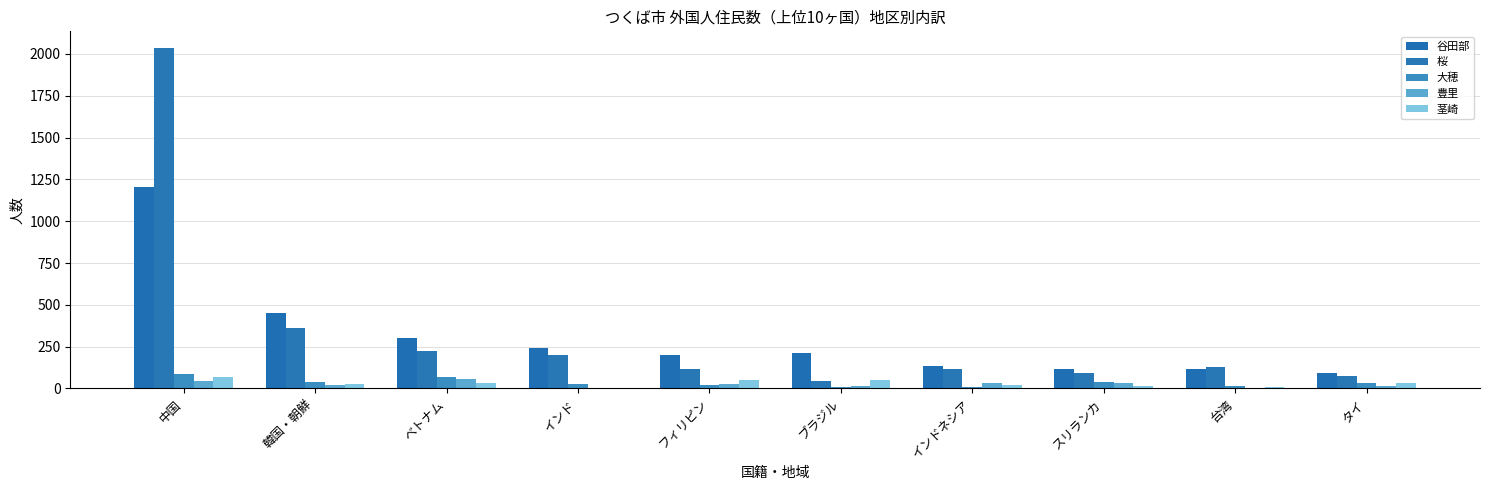

What is the difference between the 大穂 values at 韓国・朝鮮 and ブラジル?

29